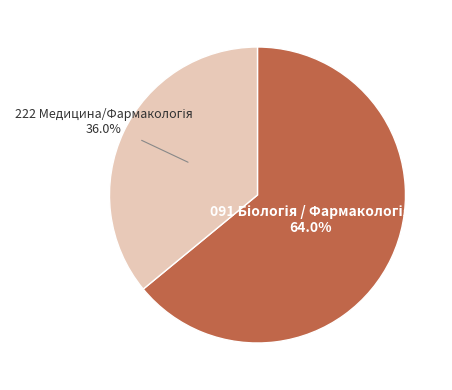

To the nearest percent, what is the difference between the largest and smallest slice percentages?

28%